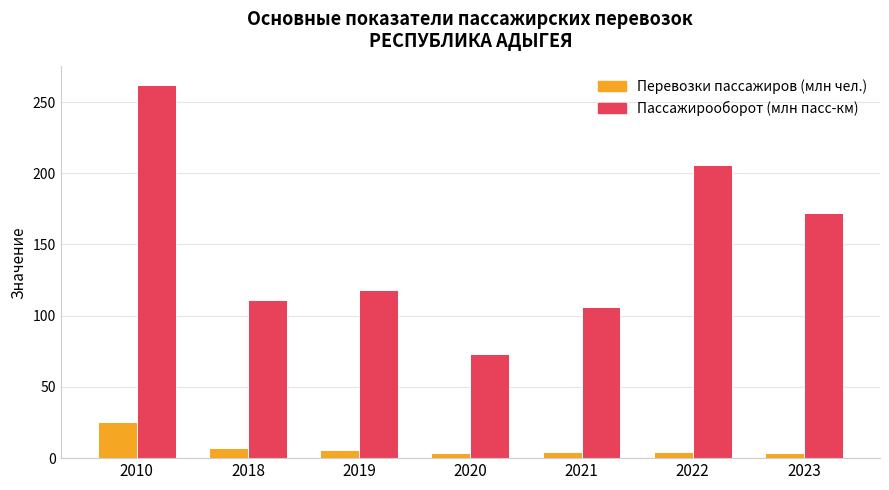

At which category is the sum across all series the highest?

2010